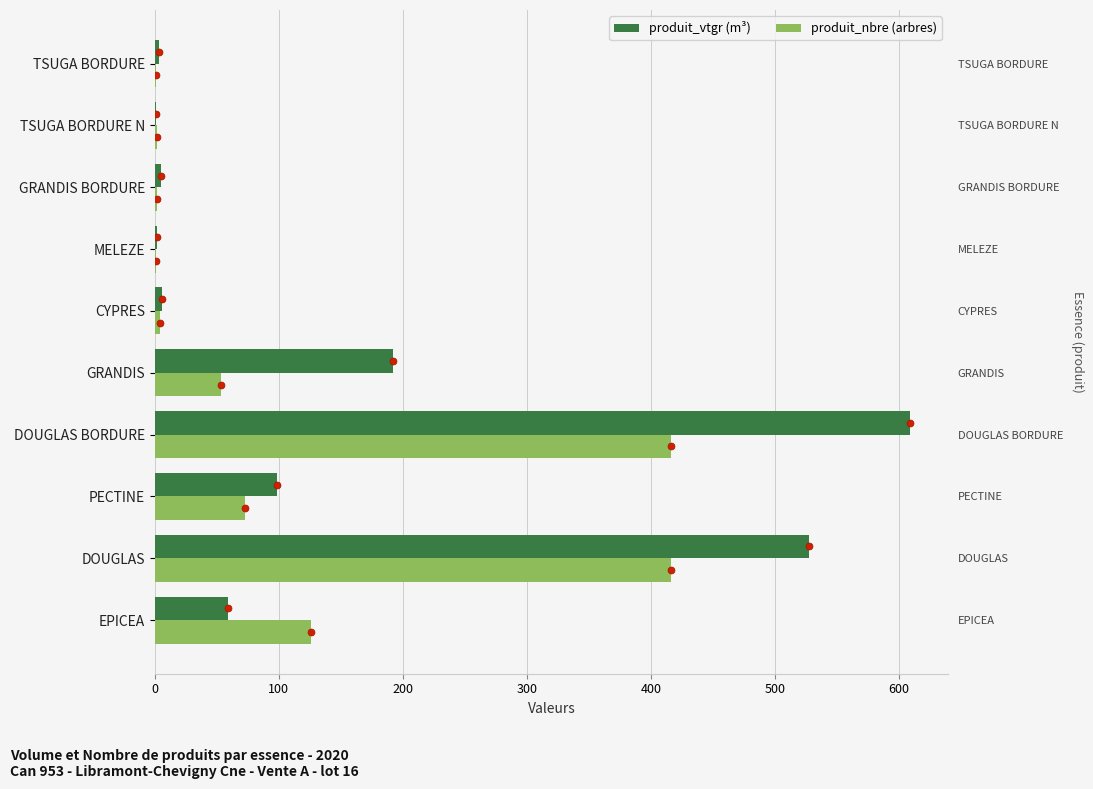

What is the minimum value for produit_vtgr (m³)?

1.3